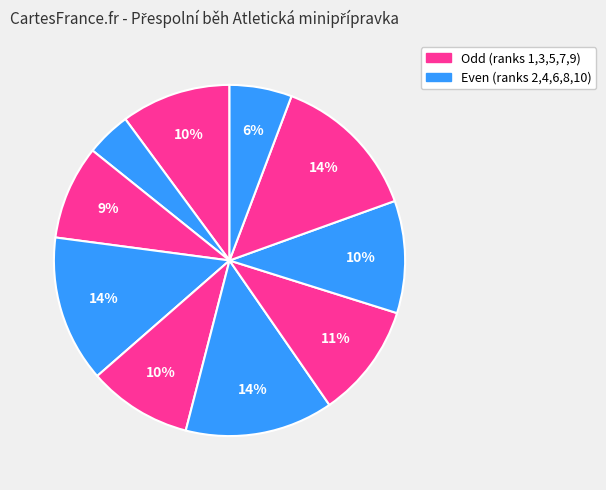

How many segments does this pie chart have?

10